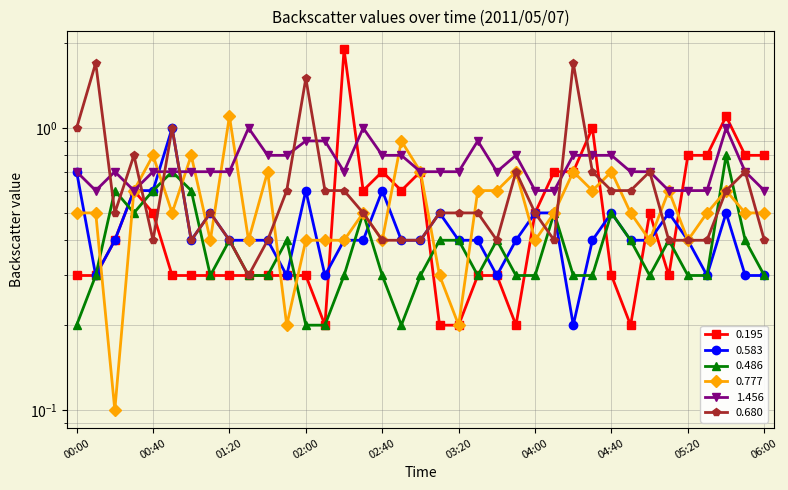

What is the value of the 1.456 point at the 10th from the left?

1.0